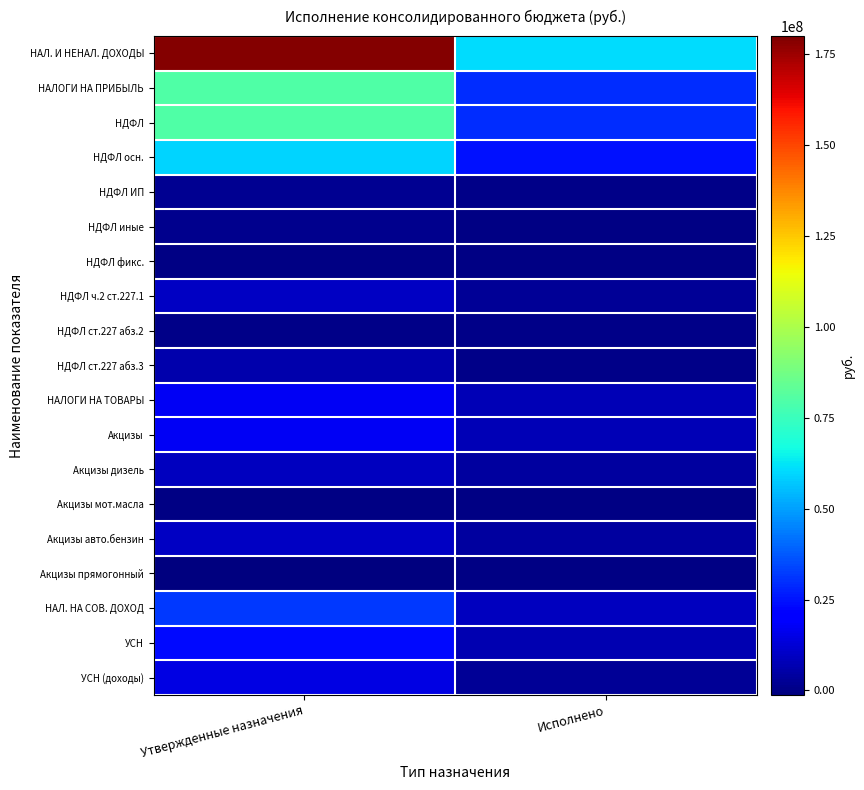

How many series are shown in this chart?

19